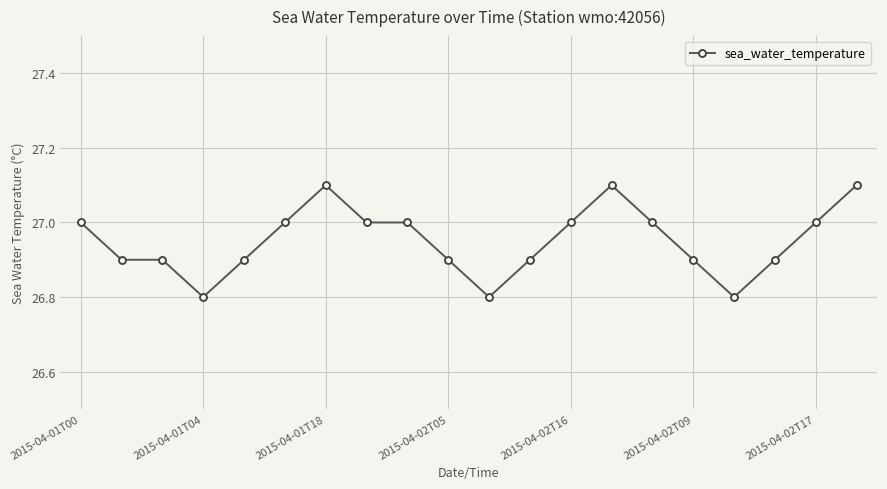

What is the value of the 12th point from the left?

26.9